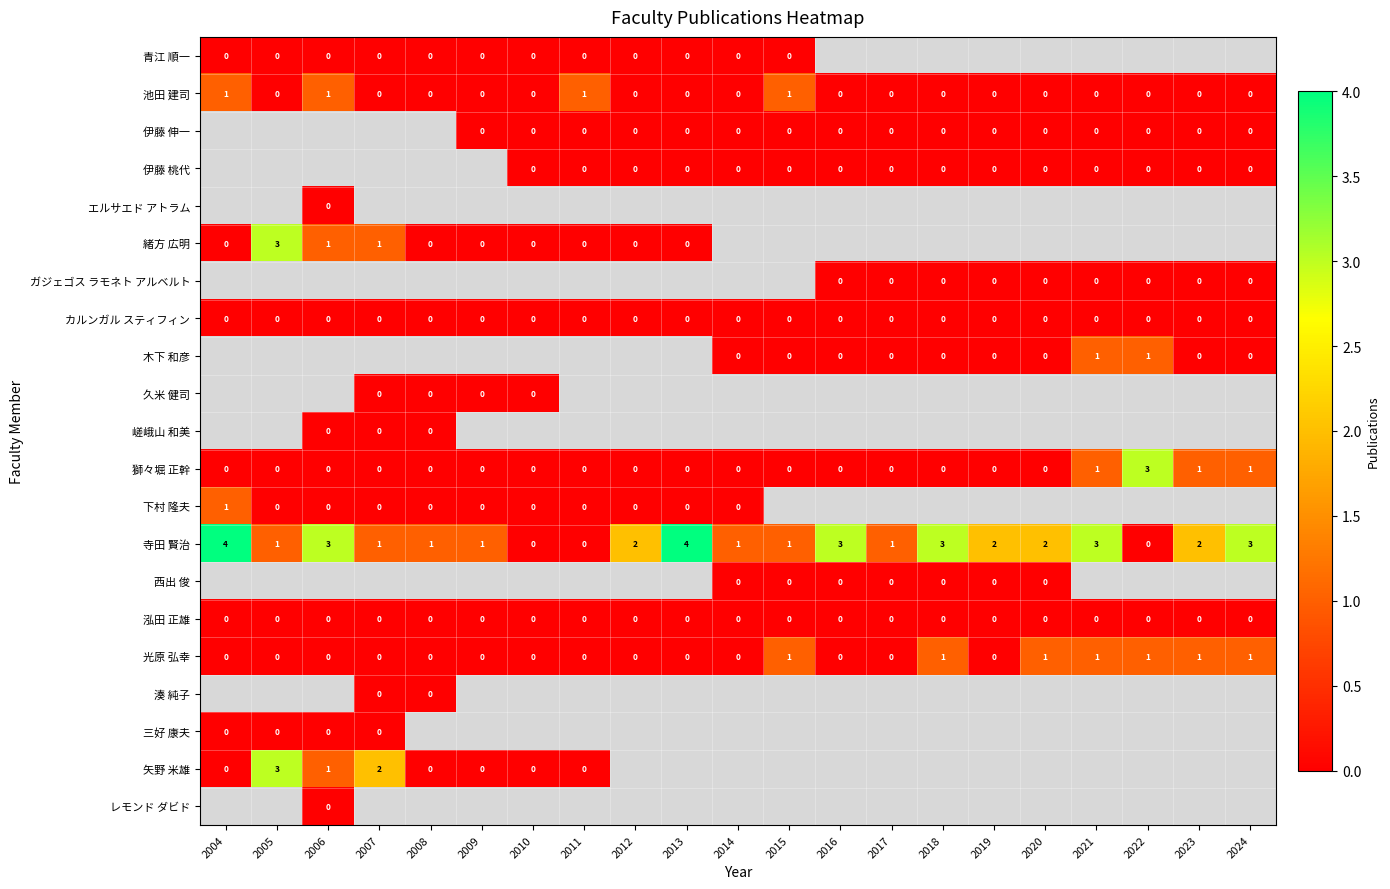

Is it true that 寺田 賢治 equals 2 at 2009?

False